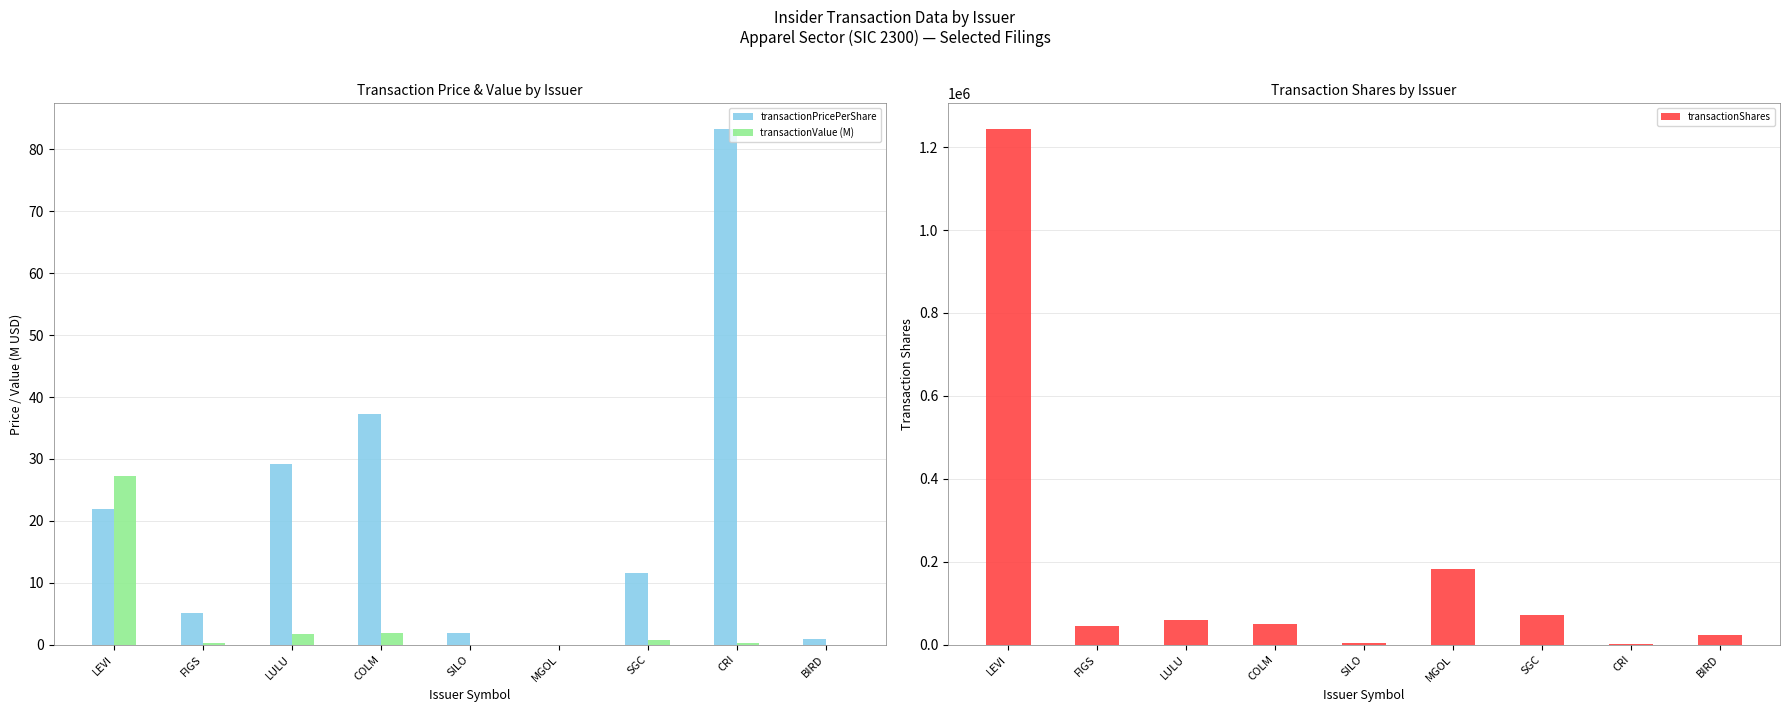

Read the transactionValue (M) value at LULU.

1.7